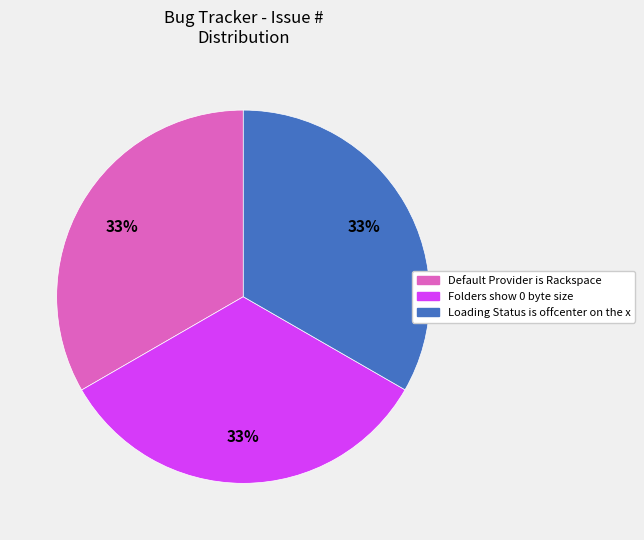

To the nearest percent, what portion does Default Provider is Rackspace represent?

33%